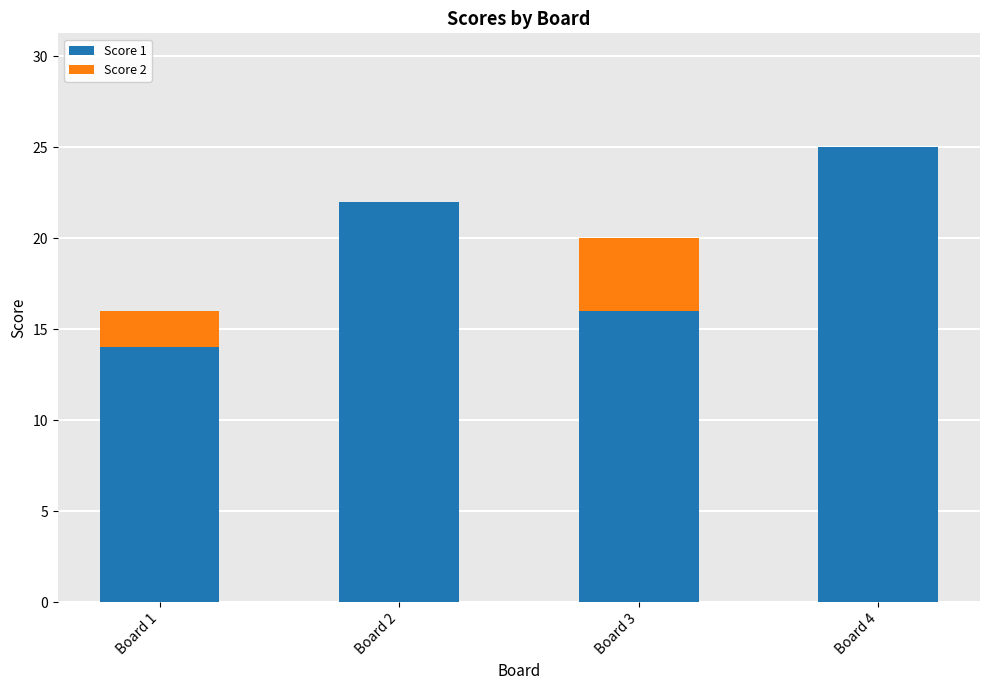

The Score 1 series shows 22 at Board 2. True or false?

True